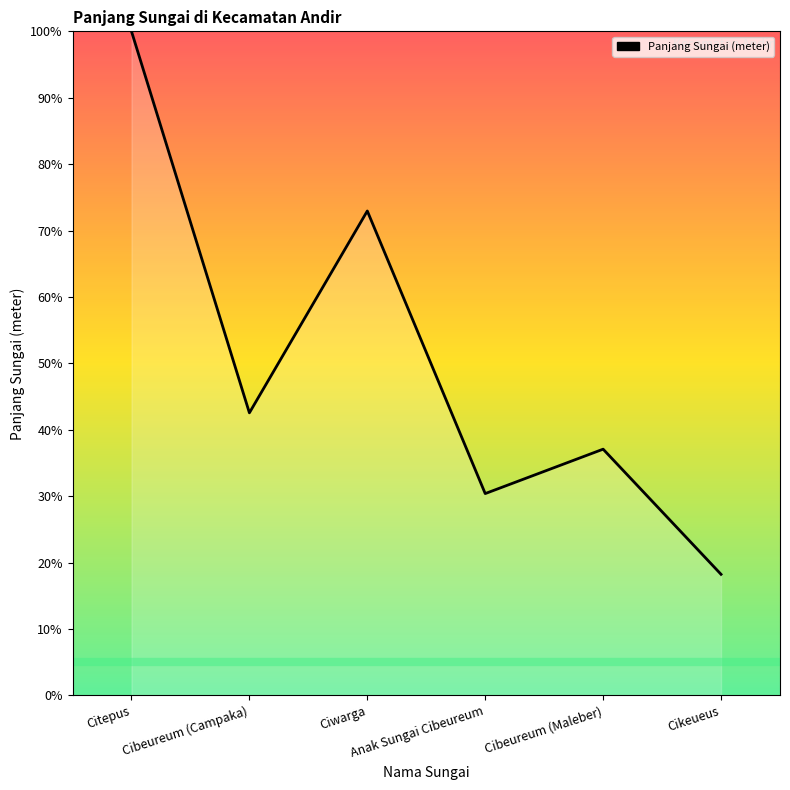

What position from the right is Ciwarga?

4